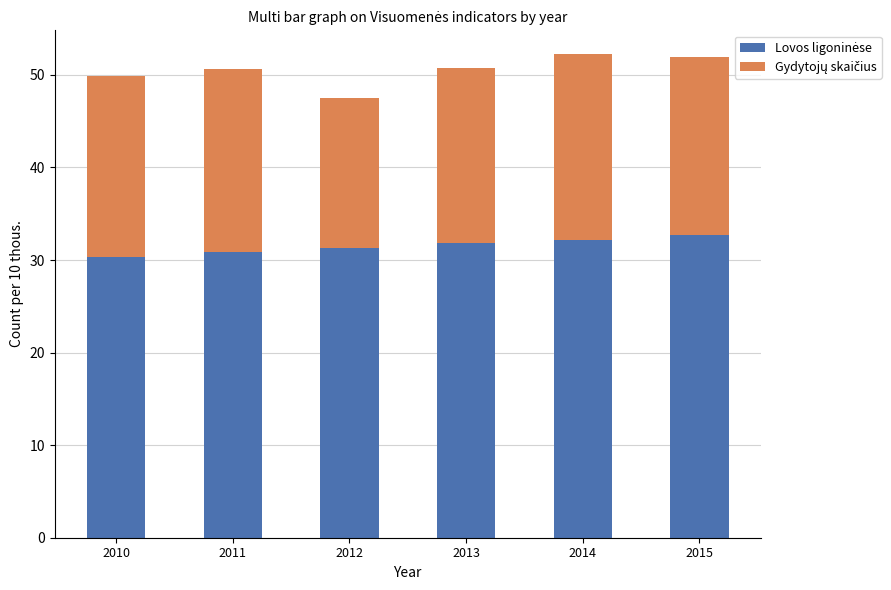

What is the total value across all series at 2015?

51.9